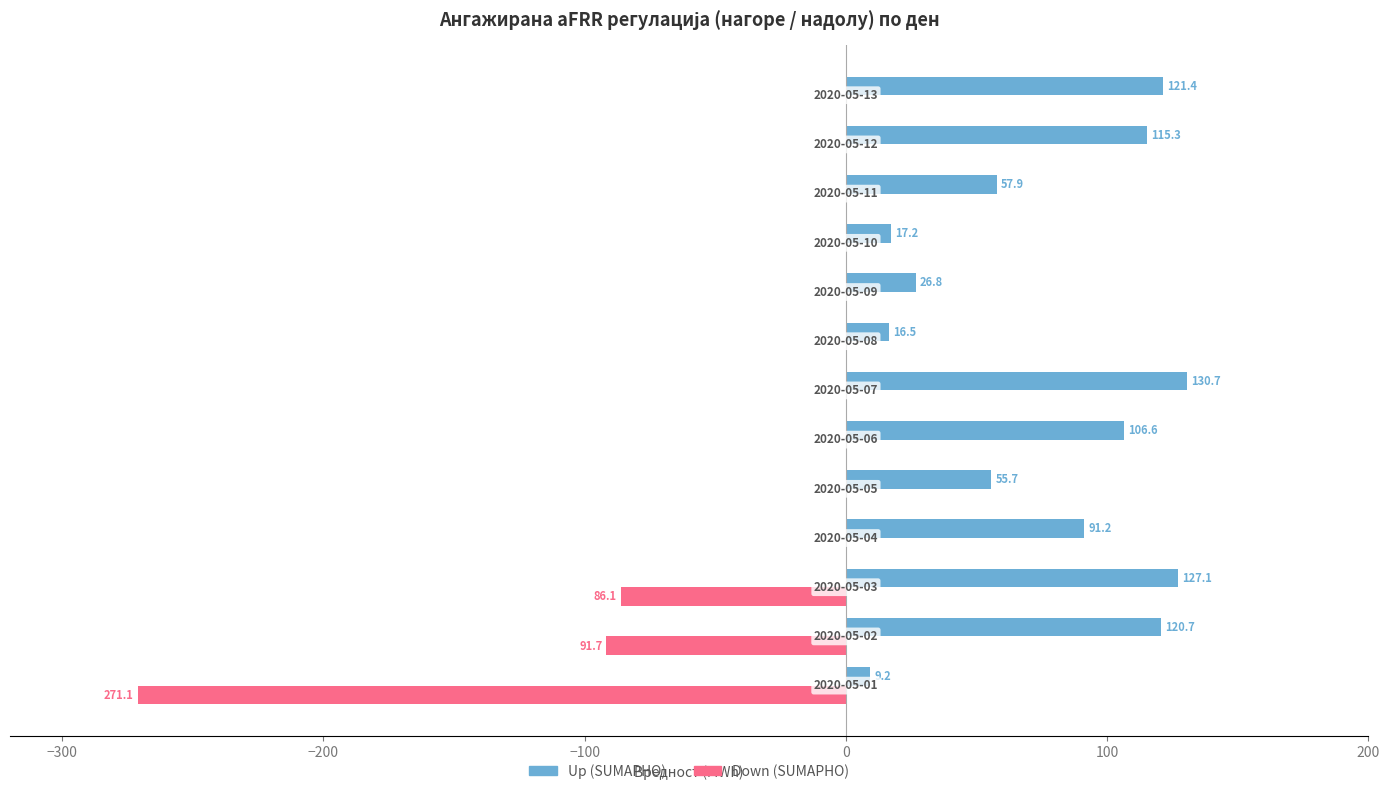

What is the sum of all Up (SUMАРНО) values?

996.3